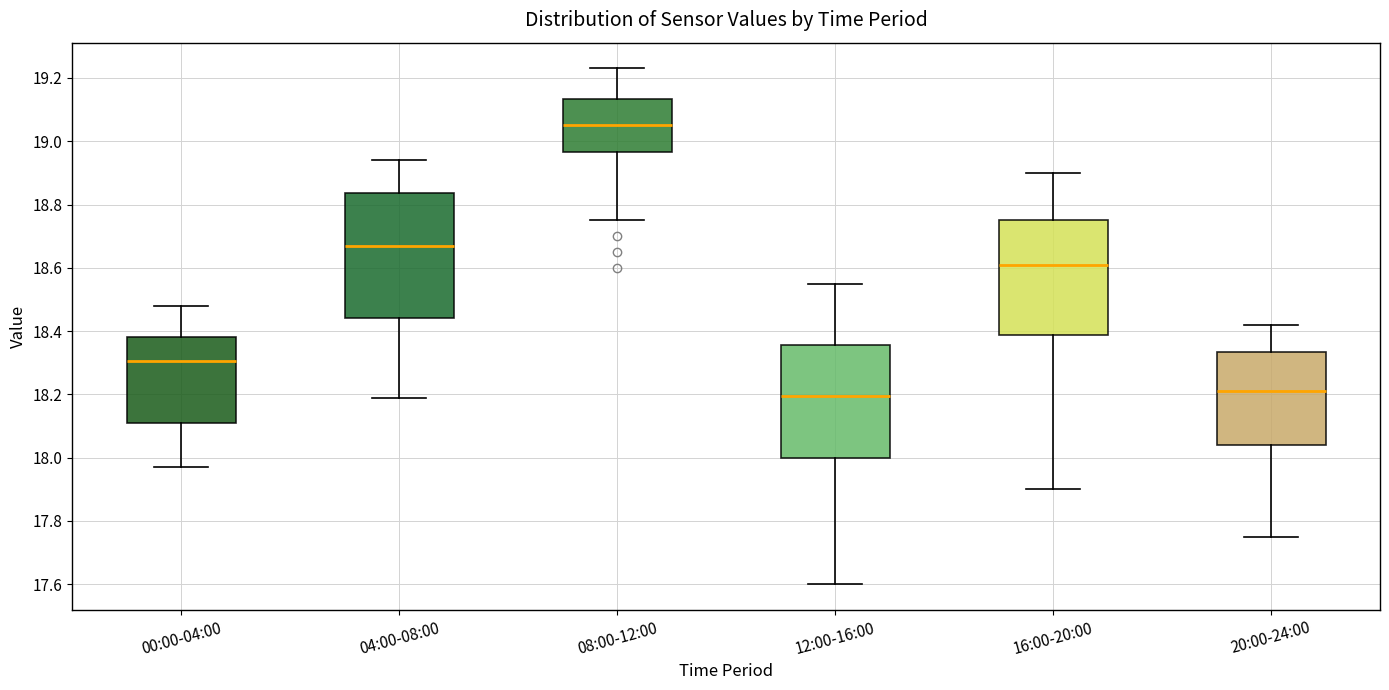

Which box is the tallest, from its lower edge to its upper edge?

04:00-08:00